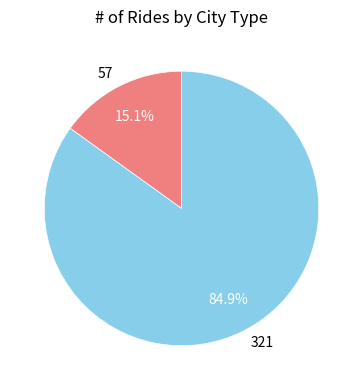

What percentage do 57 and 321 together represent?

100.0%